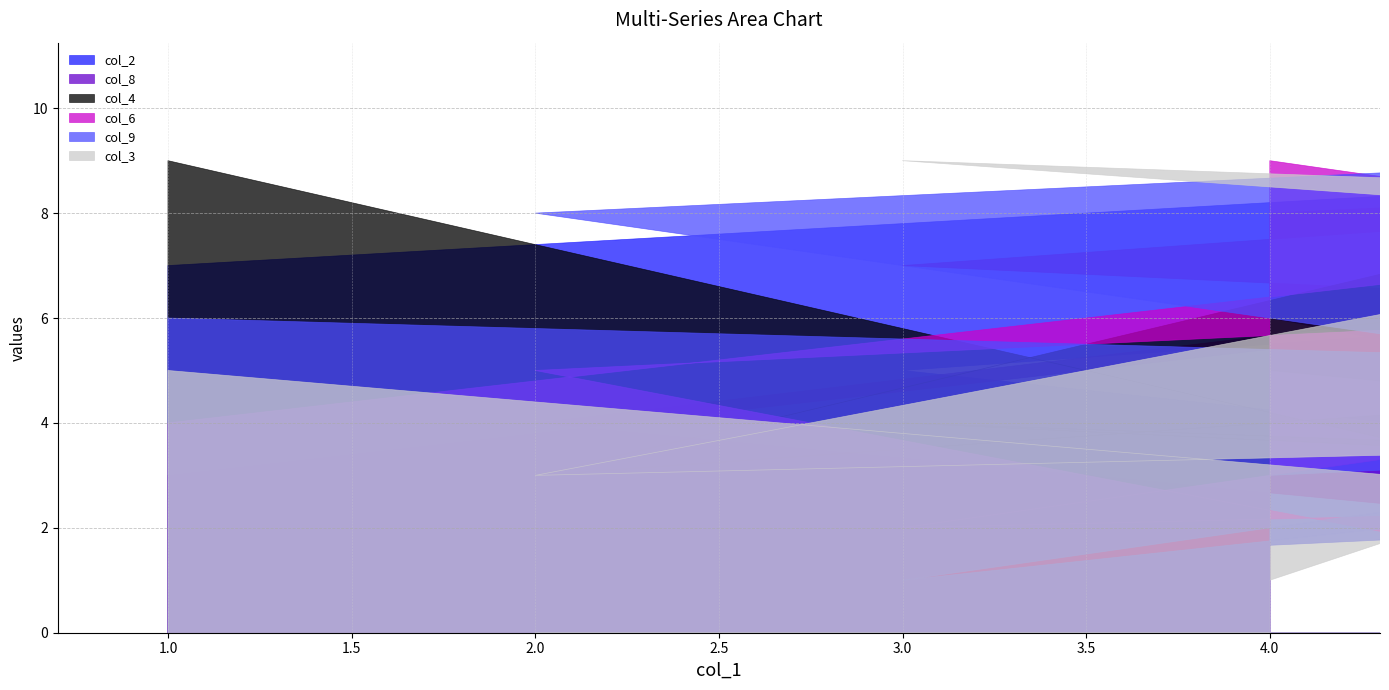

How many interior local peaks does the col_8 series have?

2